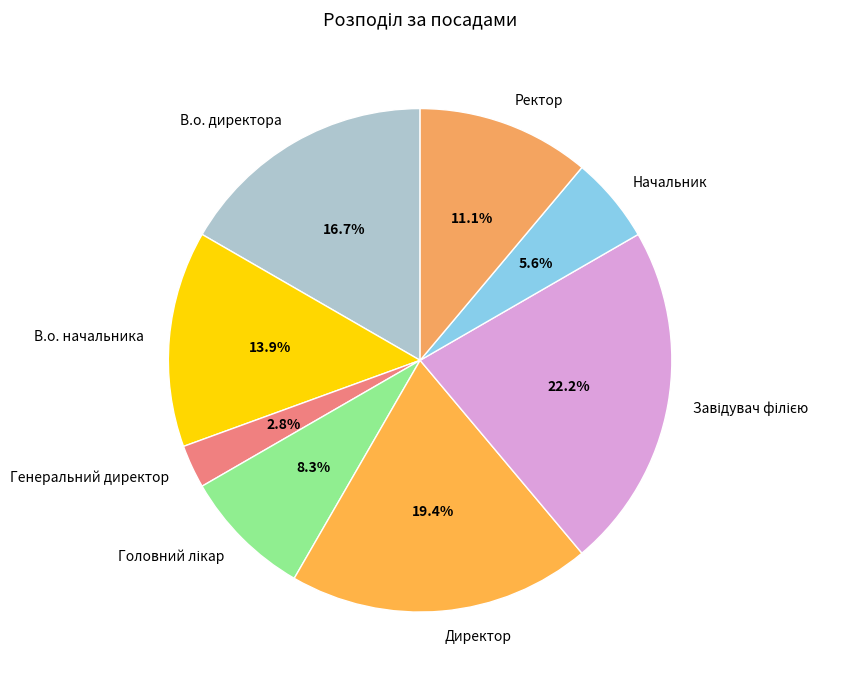

To the nearest percent, what is the difference between the largest and smallest slice percentages?

19%